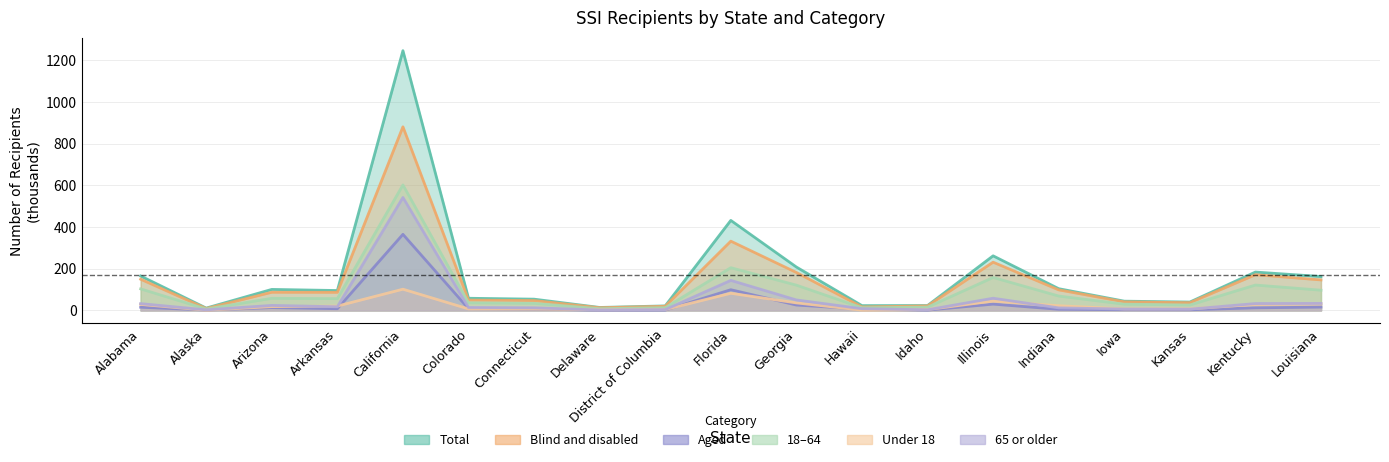

At Arkansas, list the series in order from largest to smallest.

Total, Blind and disabled, 18-64, Under 18, 65 or older, Aged